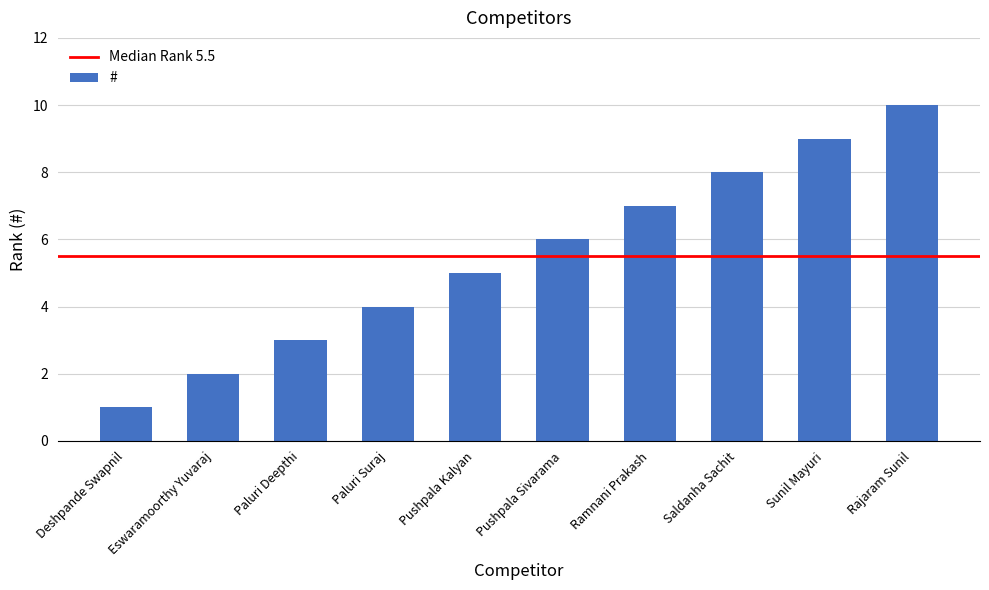

What is the sum of all values?

55